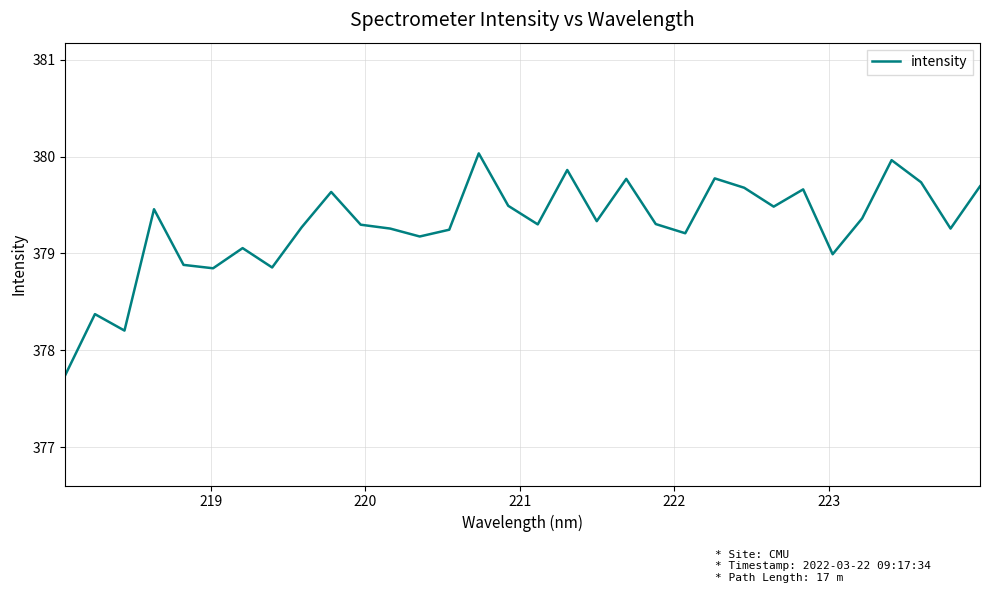

What is the greatest value displayed?

380.0